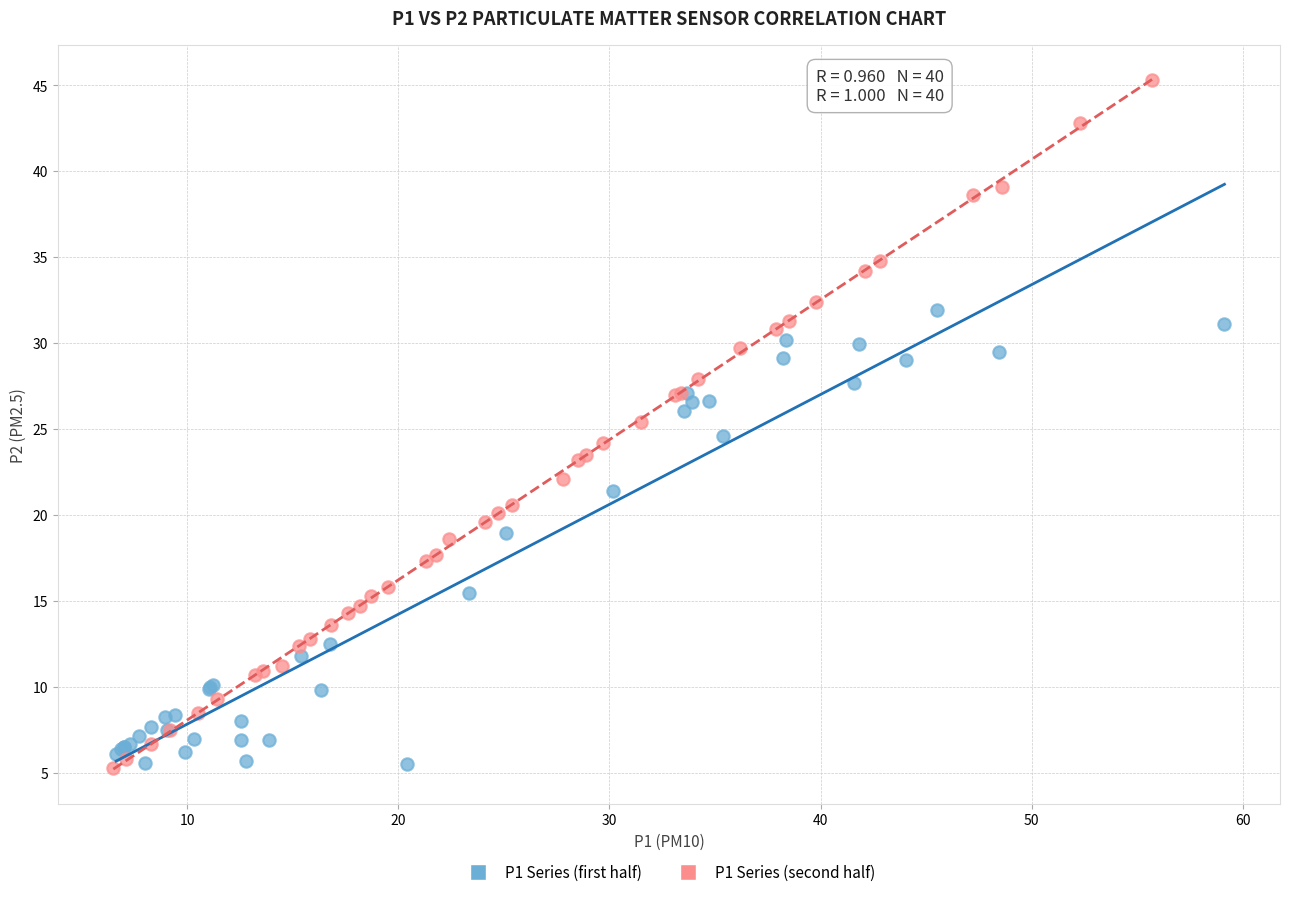

Which series reaches the maximum Y coordinate?

P1 Series (second half)